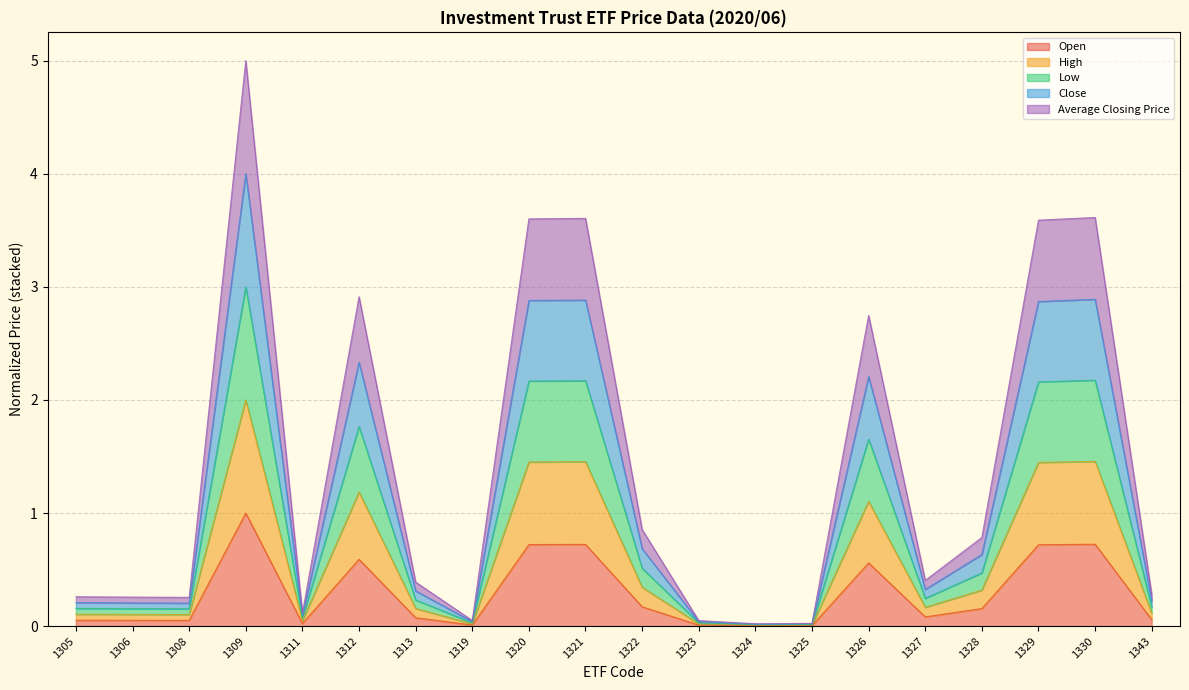

What is the highest value of the Open series?

1.0